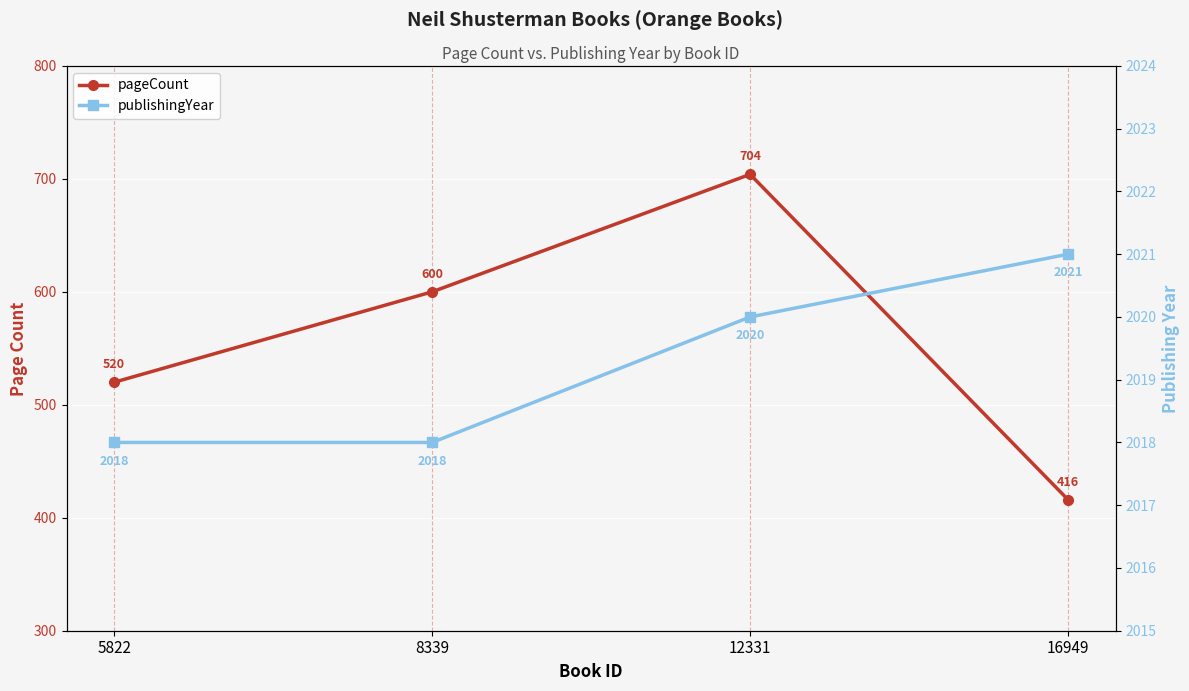

True or false: publishingYear and pageCount intersect in this chart.

False